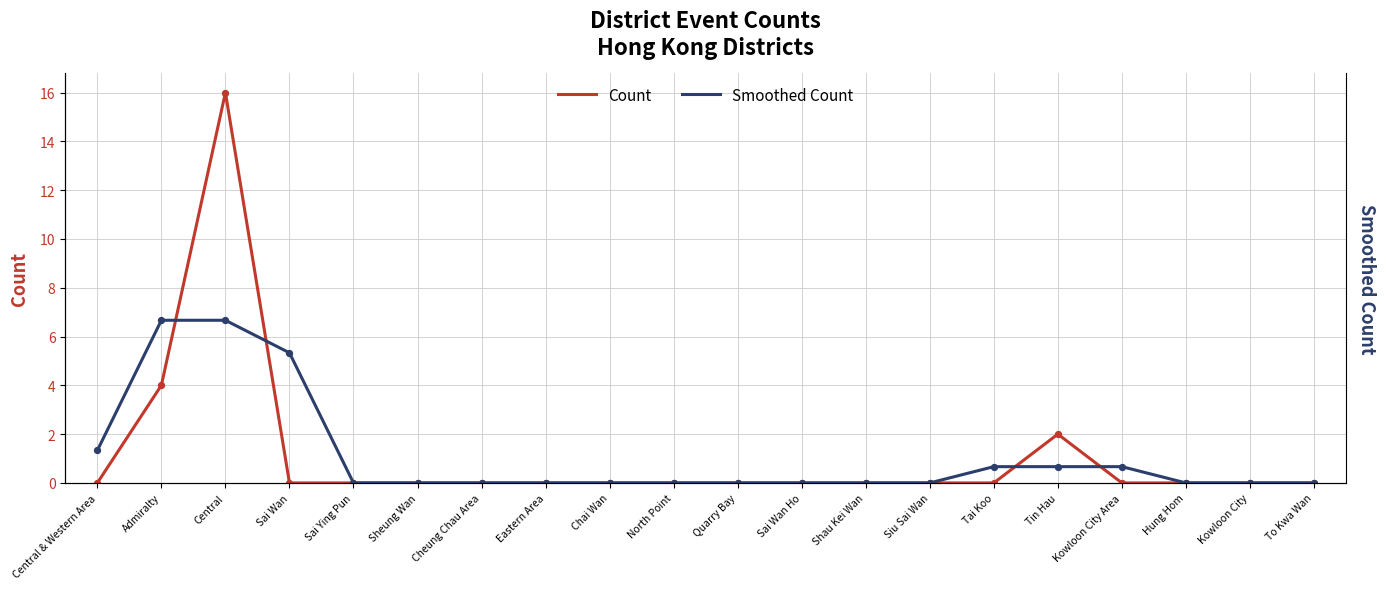

At how many categories does at least one series exceed 11?

1